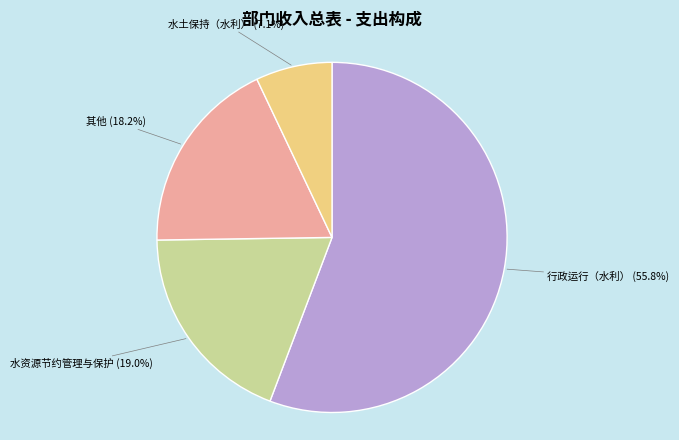

Which has a higher value, 行政运行（水利） or 水土保持（水利）?

行政运行（水利）